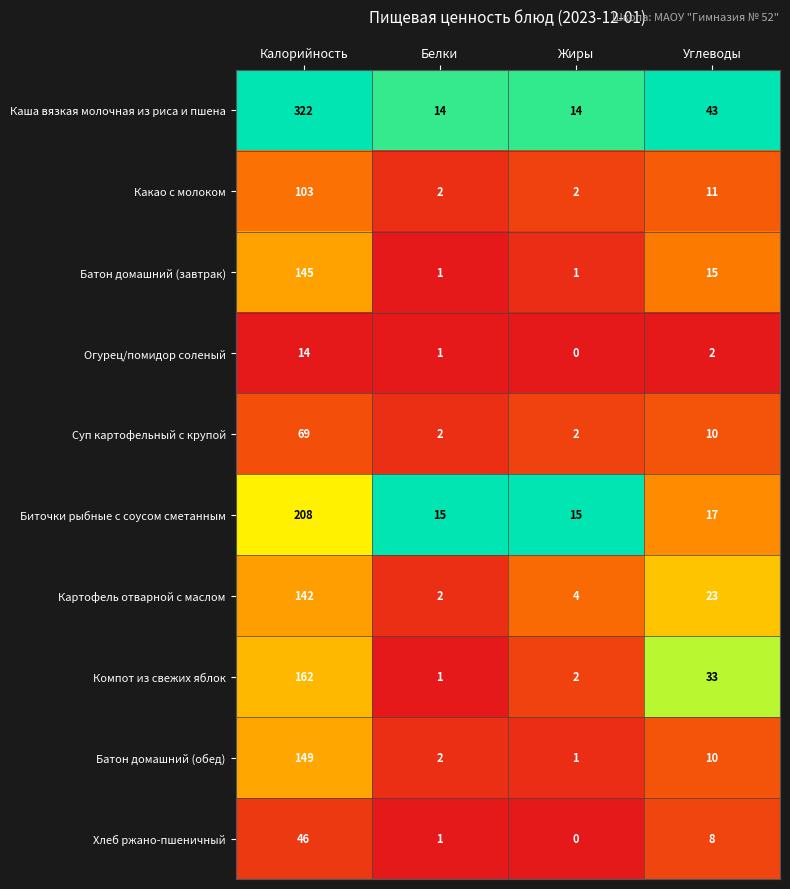

Which category has the highest value in the Батон домашний (завтрак) series?

Калорийность